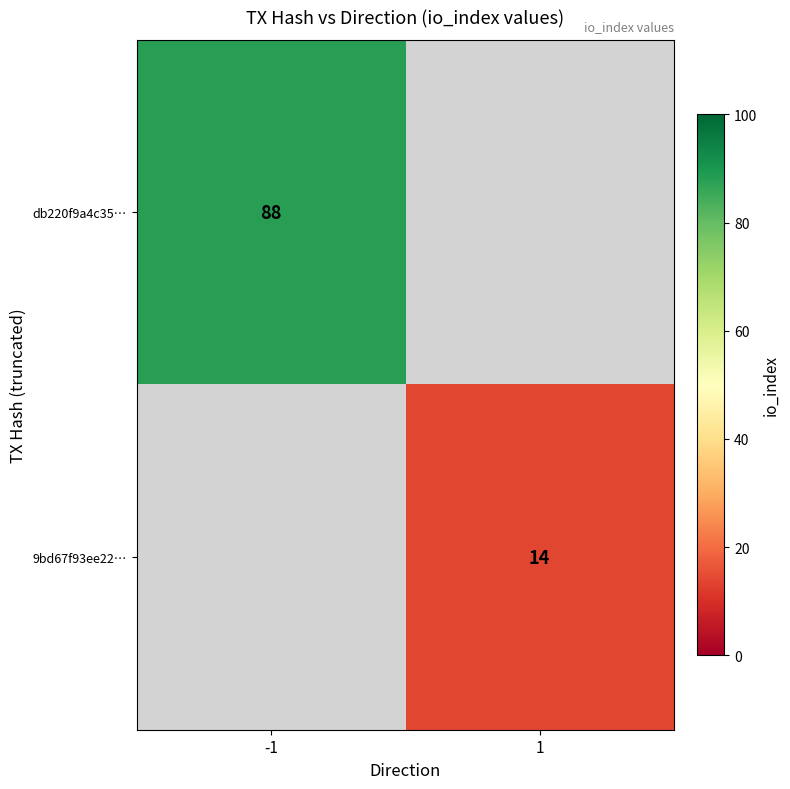

The value of 9bd67f93ee22… at 1 is 14. True or false?

True